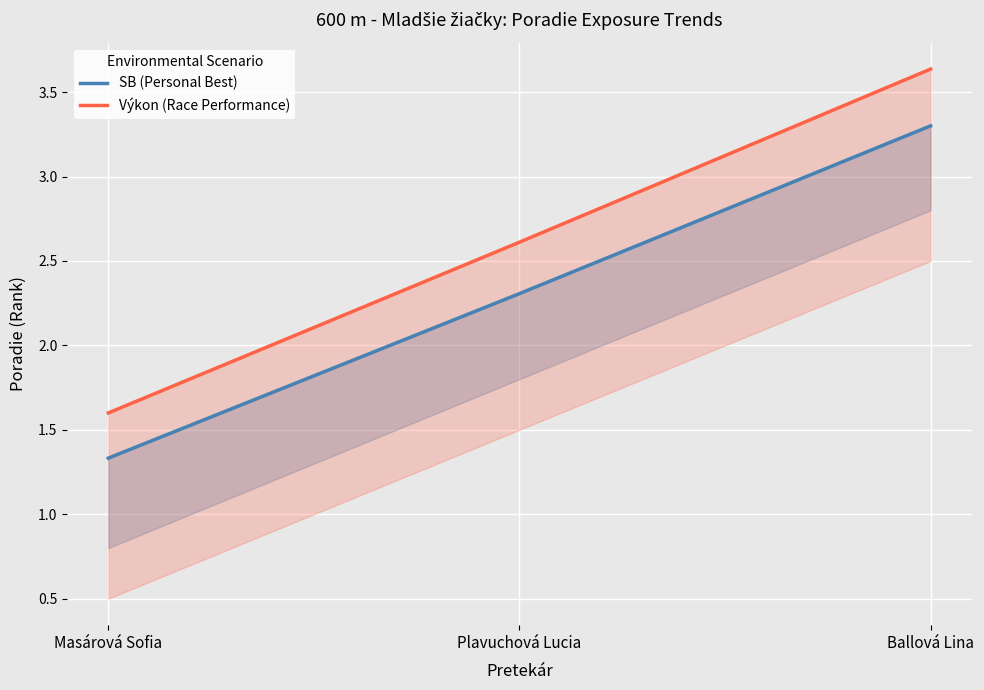

What position from the right is Masárová Sofia?

3